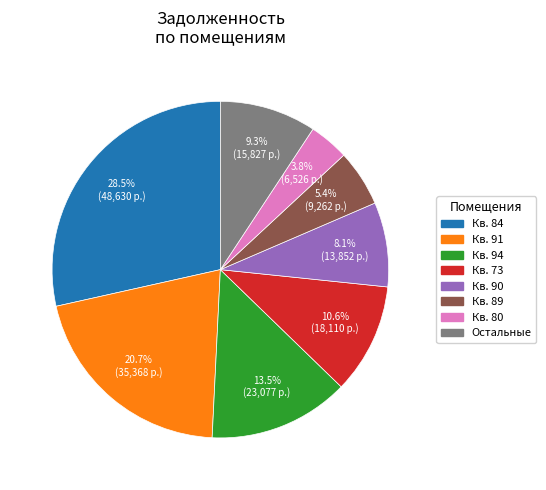

To the nearest percent, what is the difference between the largest and smallest slice percentages?

25%